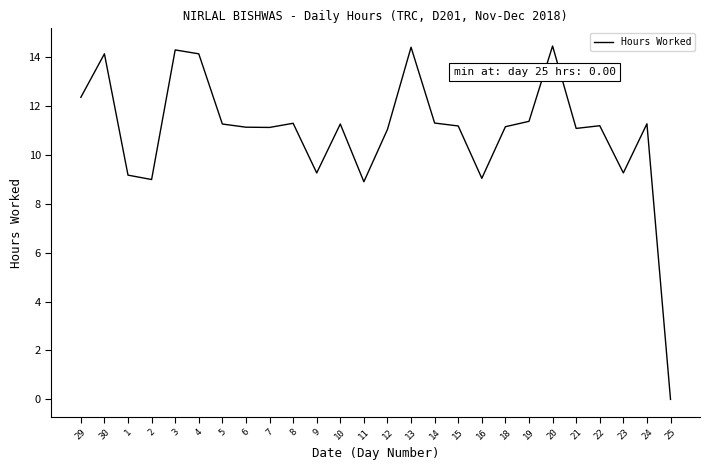

At which category does the chart reach its minimum across all series?

25